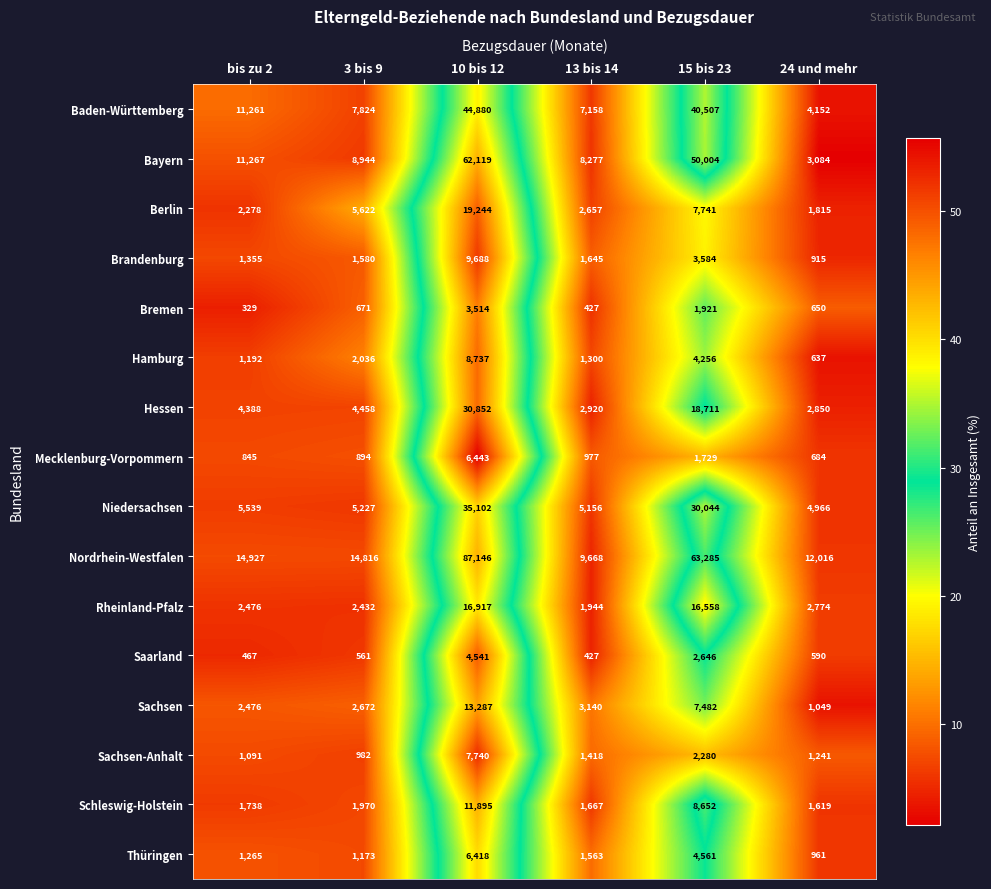

What is the total value across all series at bis zu 2?

62894